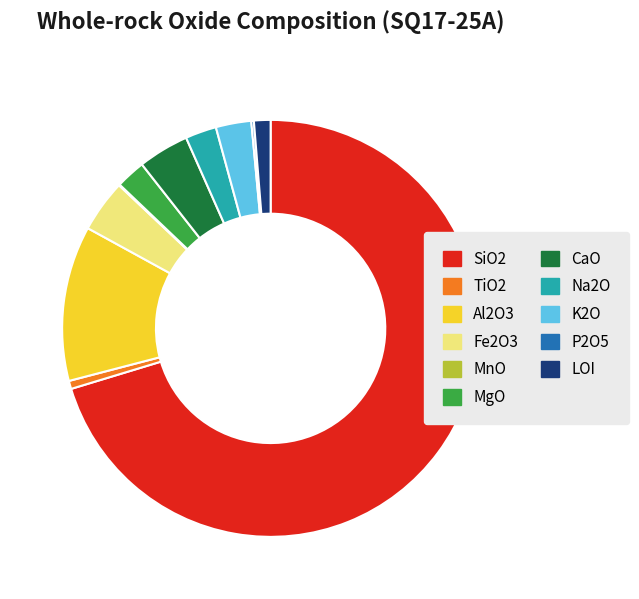

What is the largest slice in the pie chart?

SiO2